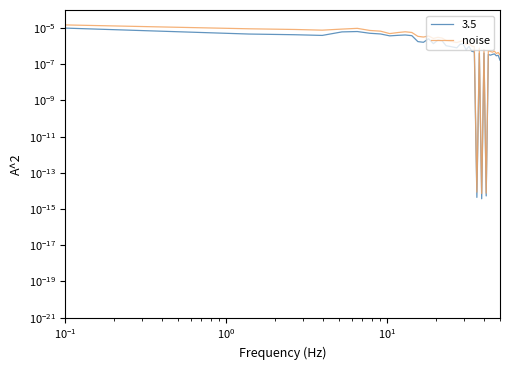

How many interior local valleys (lower than both neighbors) does the data have?

11